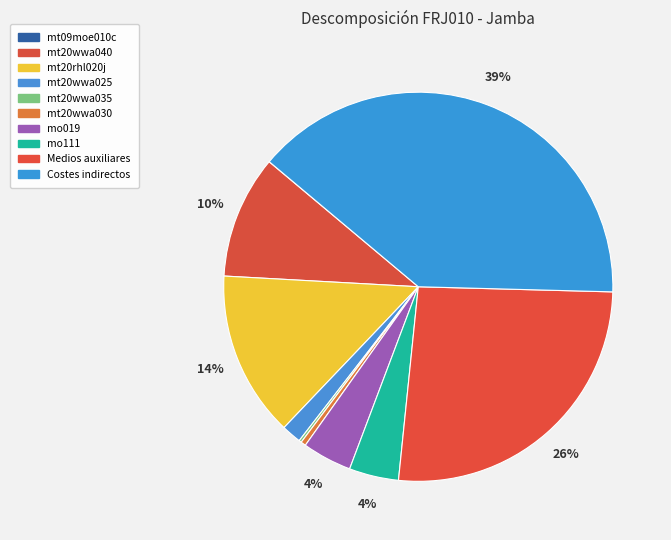

Is the sum of mt09moe010c and mt20wwa035 greater than half?

No